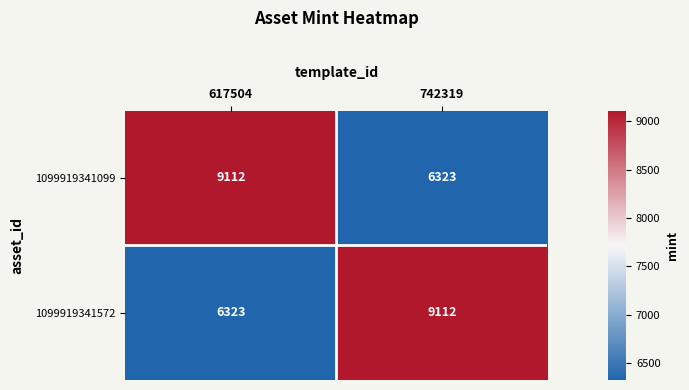

Rank the series at 742319 from highest to lowest value.

1099919341572, 1099919341099